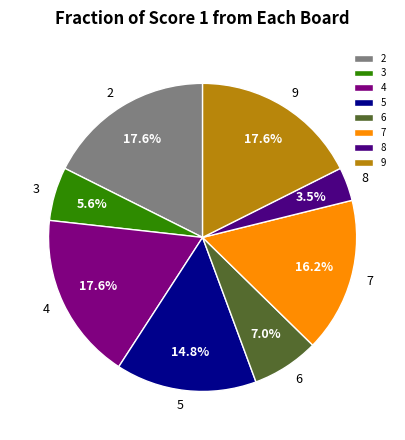

Approximately how many times larger is the value at 3 compared to 5?

0.4